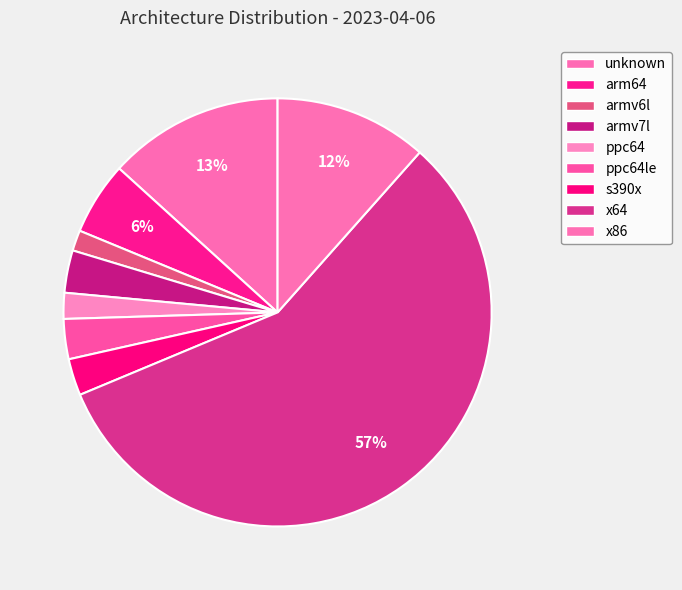

Is there any slice that represents more than half of the pie?

Yes